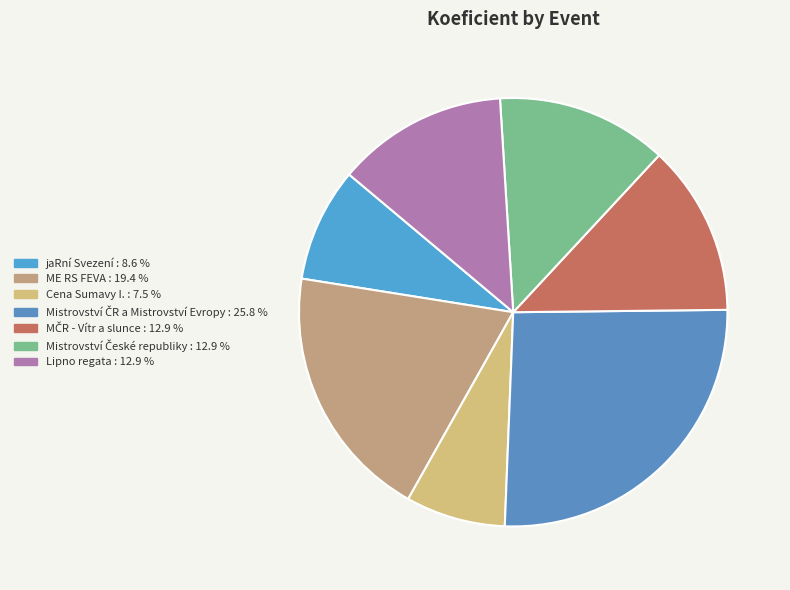

To the nearest percent, what is the combined percentage of Lipno regata and jaRní Svezení?

22%